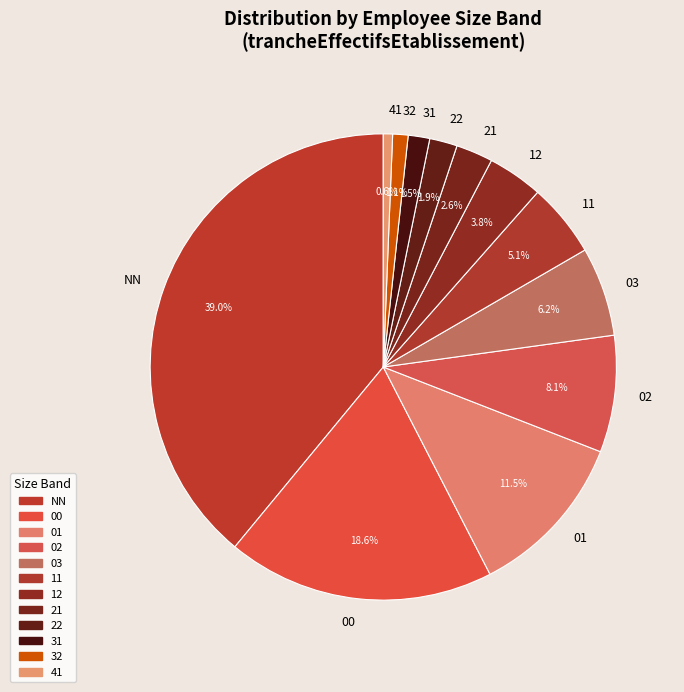

Is there a majority slice in this chart?

No